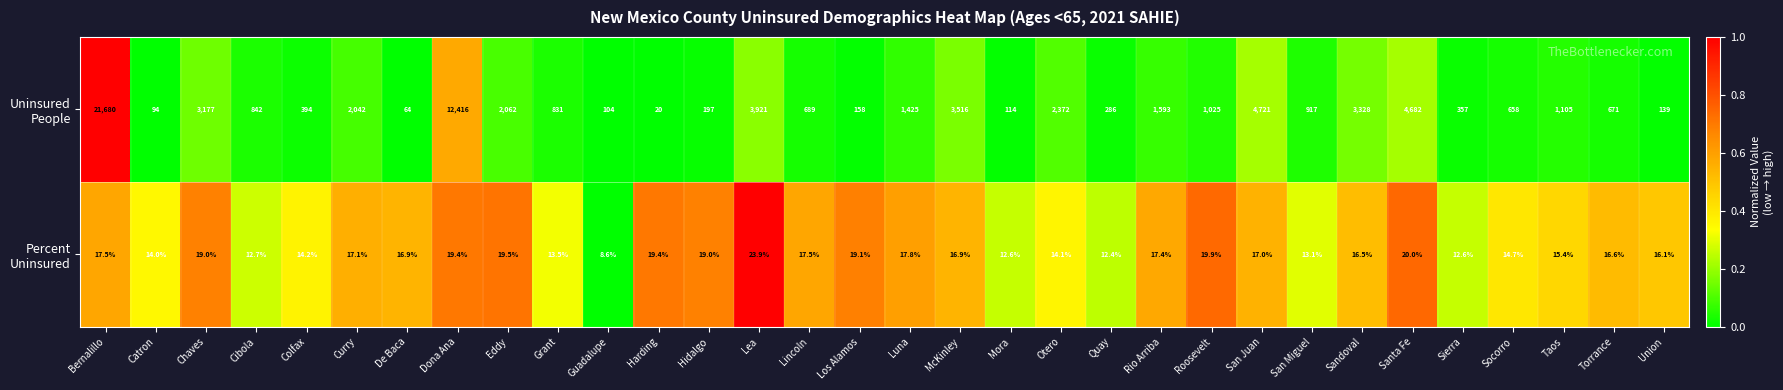

At which category is the sum across all series the highest?

Bernalillo